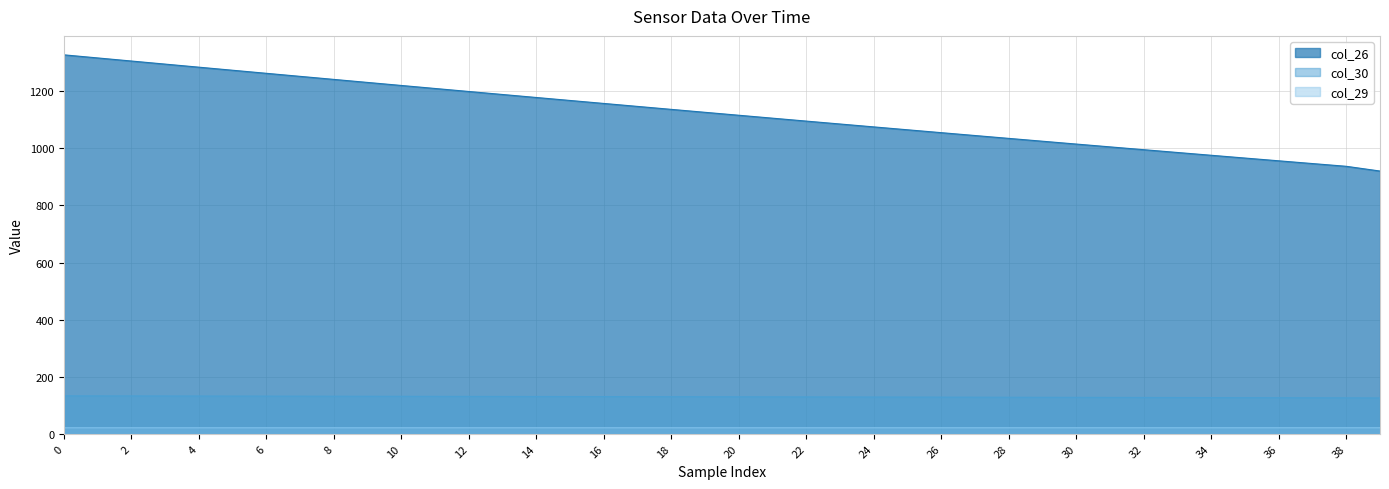

Reading right to left, transcribe all the data shown in this chart.

col_26: 920.4	937.0	946.6	956.2	965.9	975.6	985.3	995.1	1005.0	1014.9	1024.8	1034.7	1044.7	1054.8	1064.9	1075.0	1085.1	1095.3	1105.5	1115.8	1126.0	1136.4	1146.7	1157.1	1167.5	1178.0	1188.5	1199.0	1209.5	1220.1	1230.7	1241.3	1252.0	1262.7	1273.4	1284.1	1294.9	1305.7	1316.5	1327.4
col_30: 125.7	126.0	126.3	126.5	126.7	126.9	127.1	127.3	127.5	127.7	127.9	128.1	128.3	128.5	128.7	128.9	129.1	129.3	129.5	129.7	129.8	130.0	130.2	130.4	130.6	130.7	130.9	131.1	131.2	131.4	131.6	131.7	131.9	132.0	132.2	132.3	132.5	132.6	132.8	132.9
col_29: 21.5	21.5	21.5	21.5	21.5	21.5	21.5	21.5	21.5	21.5	21.5	21.5	21.5	21.5	21.5	21.5	21.5	21.5	21.5	21.5	21.5	21.5	21.5	21.5	21.5	21.4	21.4	21.4	21.4	21.4	21.4	21.4	21.4	21.4	21.4	21.4	21.4	21.4	21.4	21.4